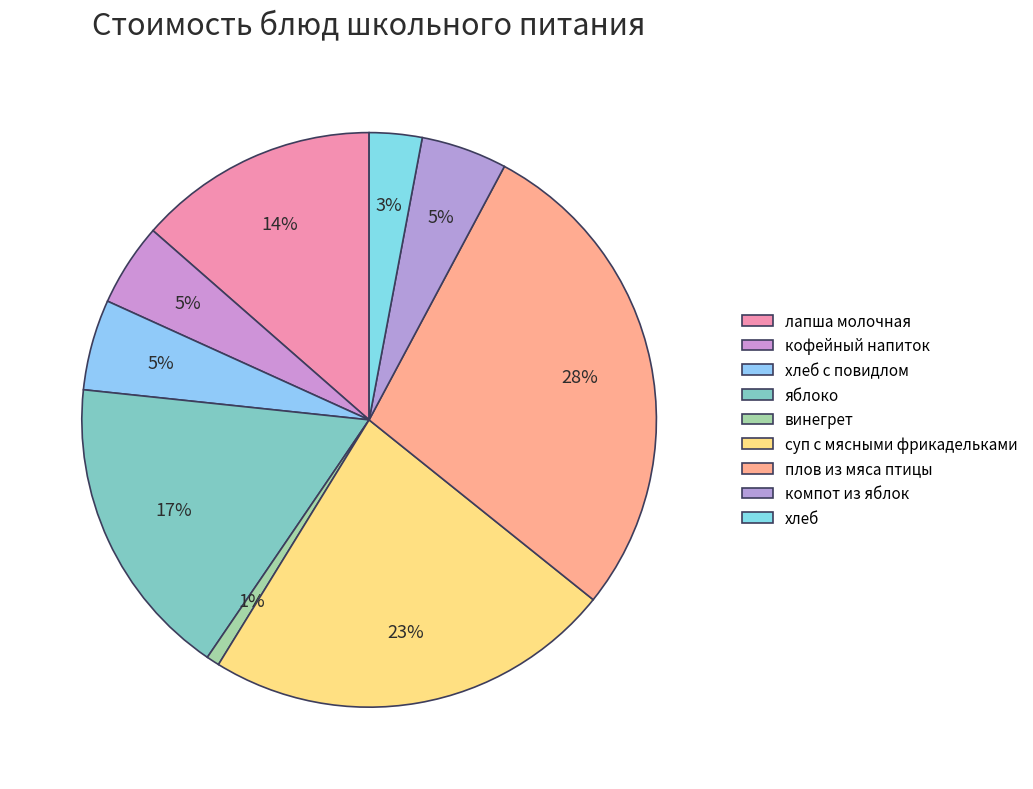

To the nearest percent, what is the difference between the largest and smallest slice percentages?

27%